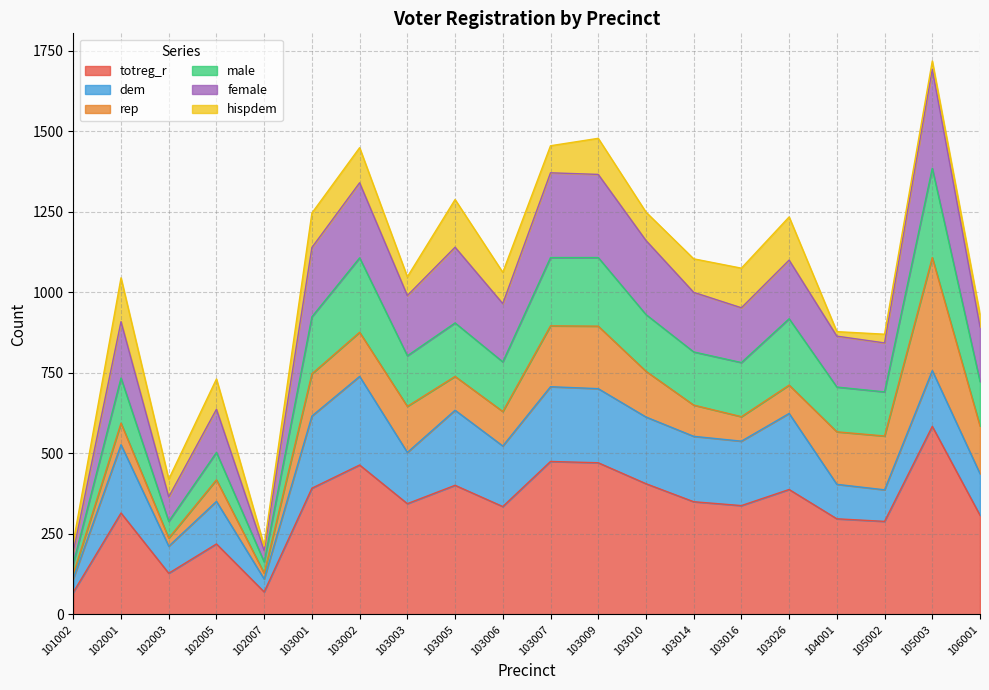

True or false: totreg_r has more than 2 points higher than both neighbors.

True